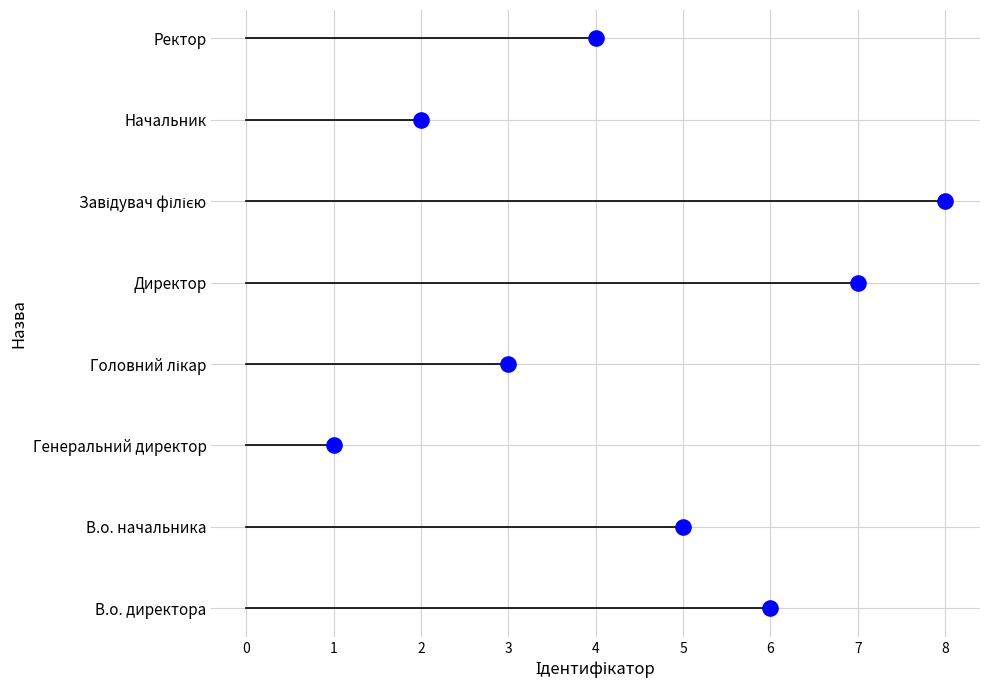

Which has a higher value, Завідувач філією or В.о. директора?

Завідувач філією